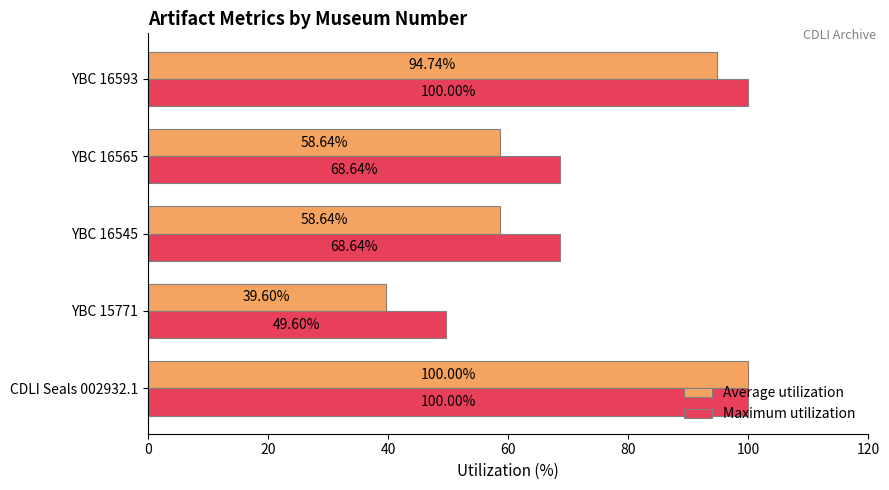

At YBC 16545, list the series in order from largest to smallest.

Maximum utilization, Average utilization